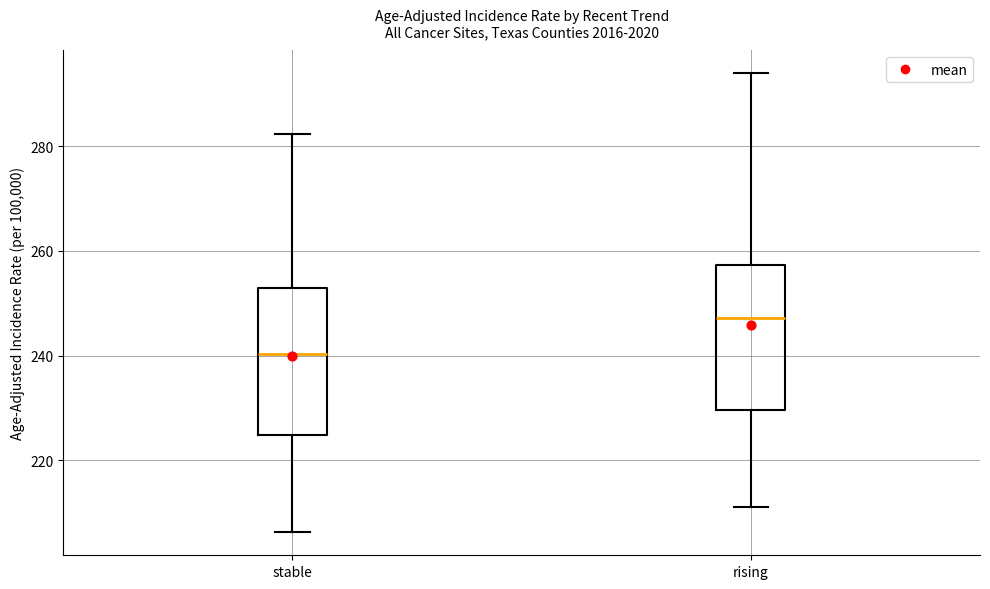

Which box has the highest median line?

rising